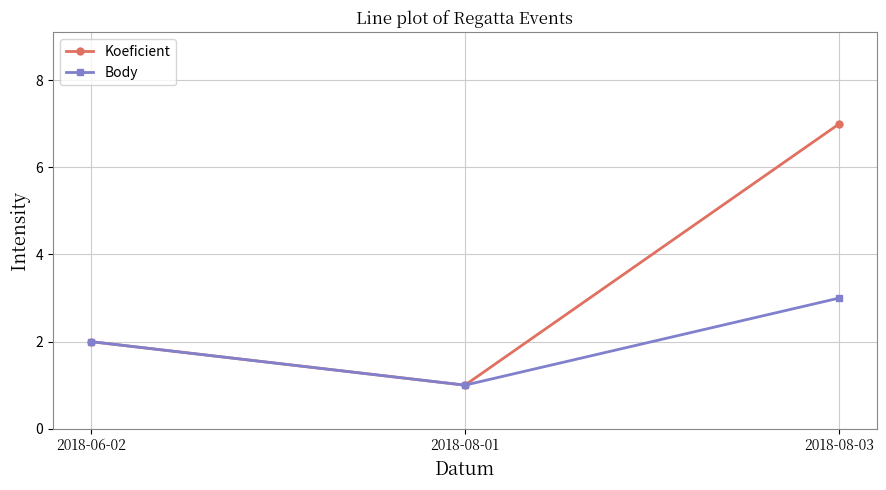

List the series in order of their overall mean, lowest first.

Body, Koeficient